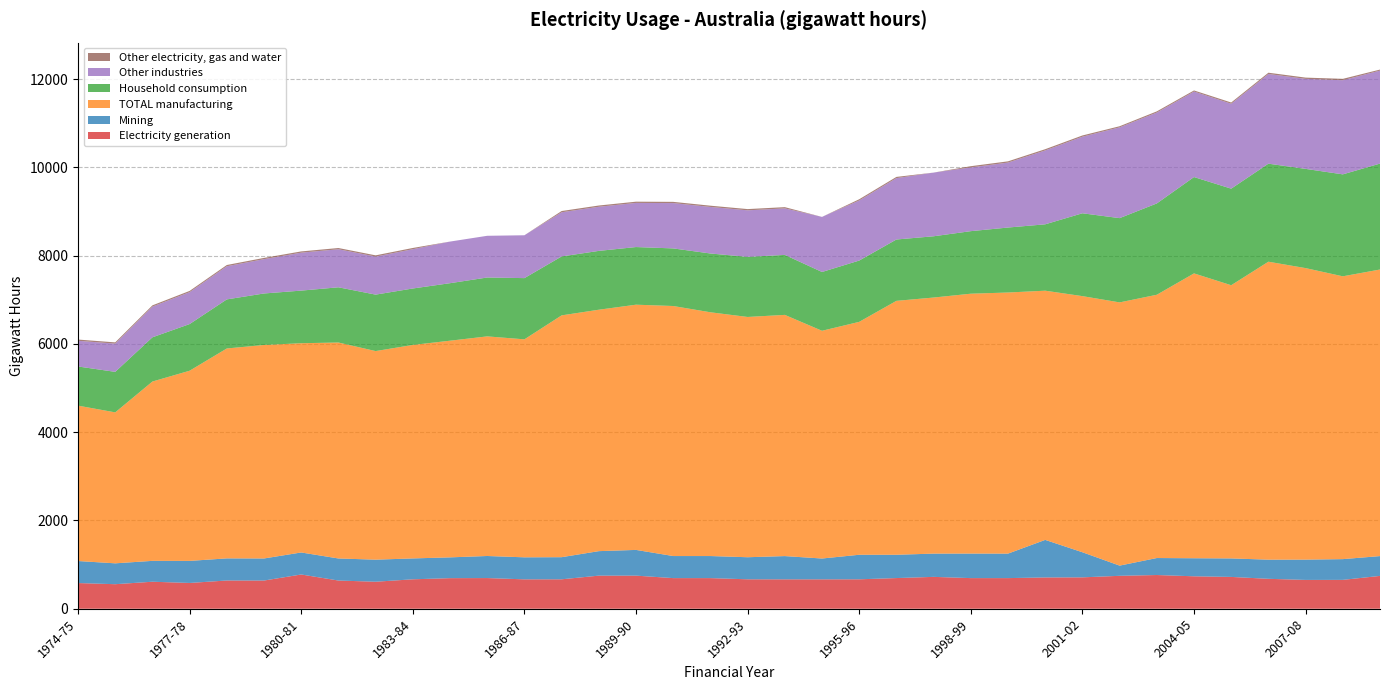

Reading left to right, extract all data points from this chart.

Electricity generation: 582	556	612	584	640	639	776	639	612	667	693	695	666	667	750	750	694	694	667	666	666	667	695	722	694	694	709	711	746	764	735	721	678	653	654	744
Mining: 499	473	473	500	501	500	499	500	500	473	471	500	499	501	555	583	500	500	500	527	472	556	528	527	556	555	851	569	231	385	409	419	434	460	470	449
TOTAL manufacturing: 3521	3420	4063	4309	4756	4837	4741	4893	4726	4837	4909	4976	4939	5479	5470	5556	5665	5523	5444	5465	5160	5277	5753	5802	5888	5916	5646	5803	5964	5965	6454	6190	6751	6605	6408	6493
Household consumption: 887	918	1002	1057	1112	1167	1192	1251	1279	1279	1303	1334	1387	1335	1333	1306	1305	1332	1361	1359	1332	1389	1390	1388	1417	1472	1504	1877	1909	2069	2183	2188	2221	2248	2310	2400
Other industries: 582	640	696	723	751	778	860	862	862	890	943	945	971	1001	1000	1000	1027	1055	1055	1054	1248	1361	1390	1443	1444	1472	1674	1735	2057	2059	1937	1924	2032	2040	2133	2107
Other electricity, gas and water: 28	28	28	28	28	28	28	28	28	28	0	0	0	28	28	28	28	28	28	28	0	28	28	0	28	28	28	28	25	27	25	28	29	28	31	23